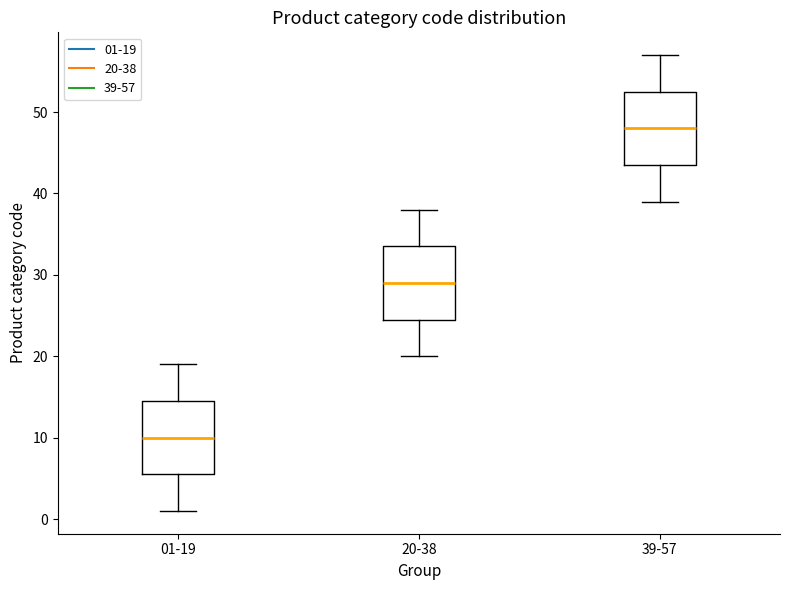

Where is the lower edge of the box for 20-38 on the y-axis? The values are not printed on the chart, so give them approximately, as read against the axis.

25